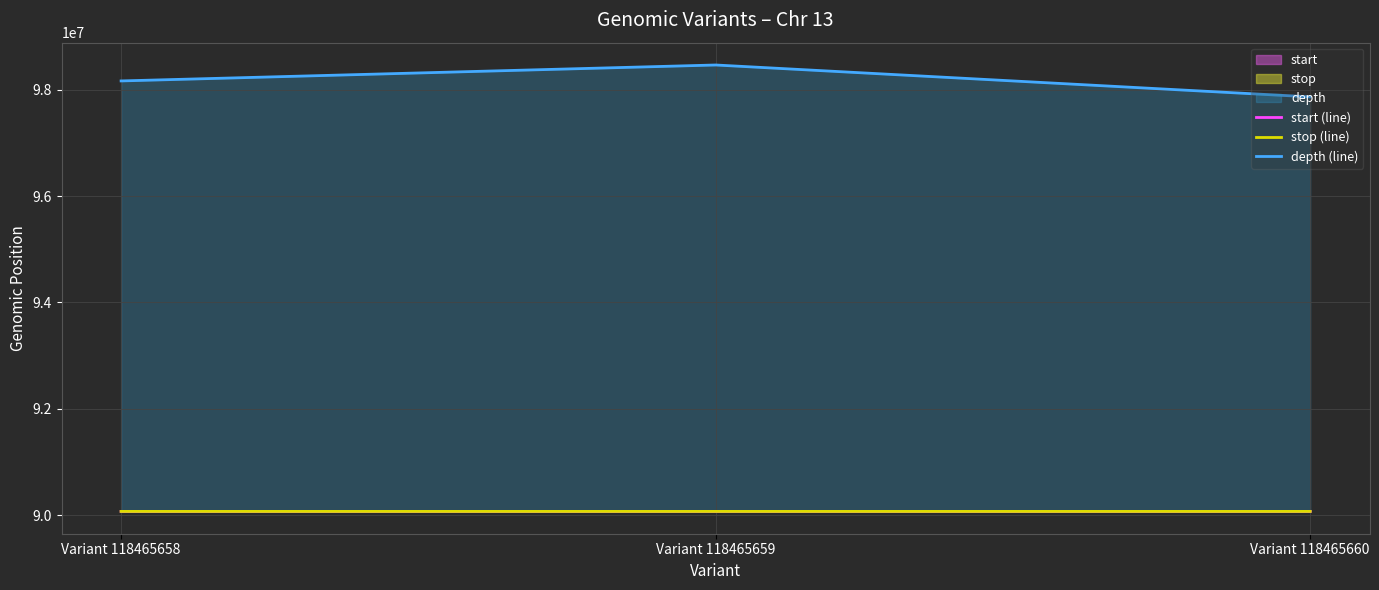

How many distinct data groups are displayed?

3